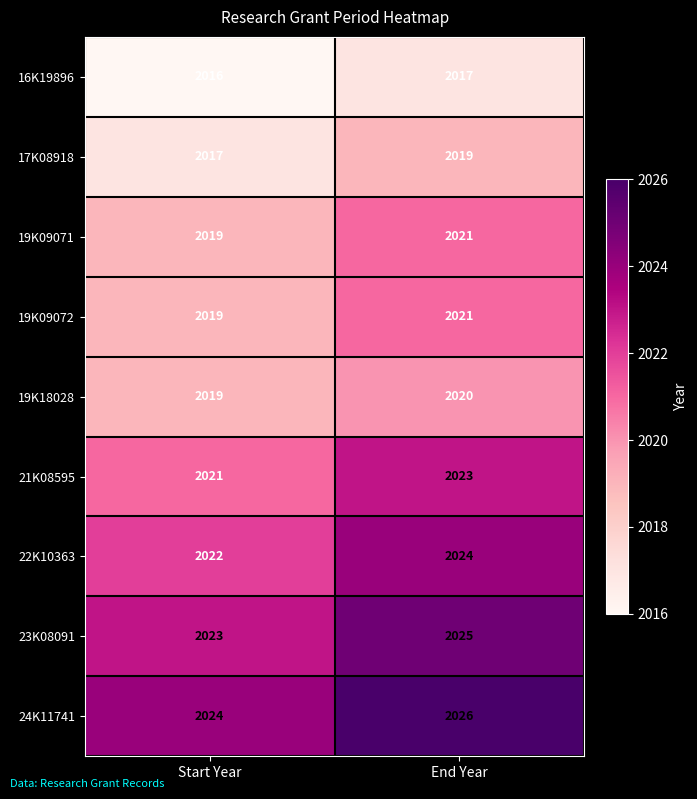

Which series has the largest total across all categories?

24K11741